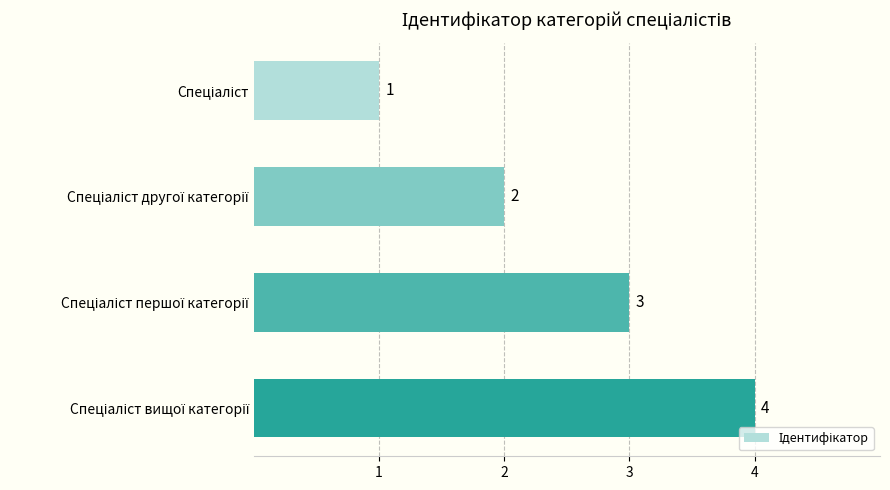

What is the sum of all values?

10